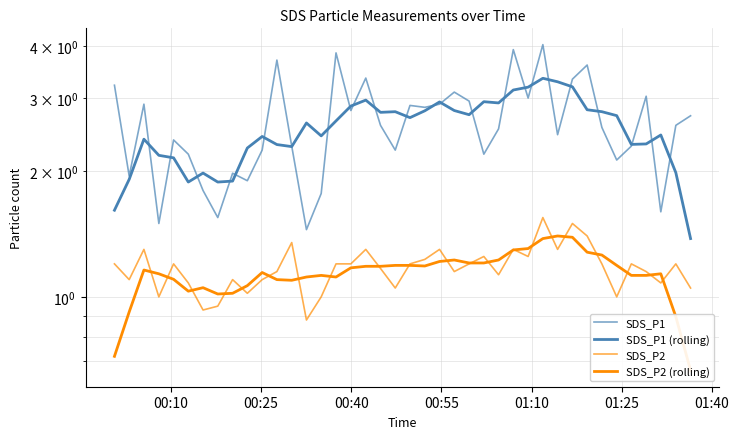

What is the difference between the highest and lowest values at 01:40?

1.1